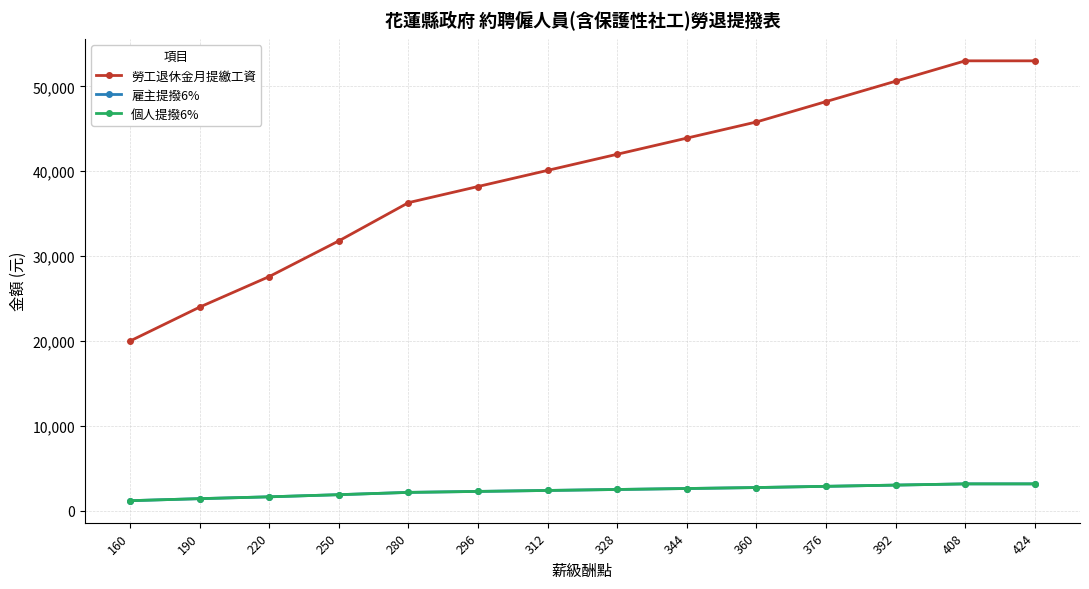

Reading left to right, list all the values displayed in this chart.

勞工退休金月提繳工資: 20008.0	24000.0	27600.0	31800.0	36300.0	38200.0	40100.0	42000.0	43900.0	45800.0	48200.0	50600.0	53000.0	53000.0
雇主提撥6%: 1200.5	1440.0	1656.0	1908.0	2178.0	2292.0	2406.0	2520.0	2634.0	2748.0	2892.0	3036.0	3180.0	3180.0
個人提撥6%: 1200.5	1440.0	1656.0	1908.0	2178.0	2292.0	2406.0	2520.0	2634.0	2748.0	2892.0	3036.0	3180.0	3180.0